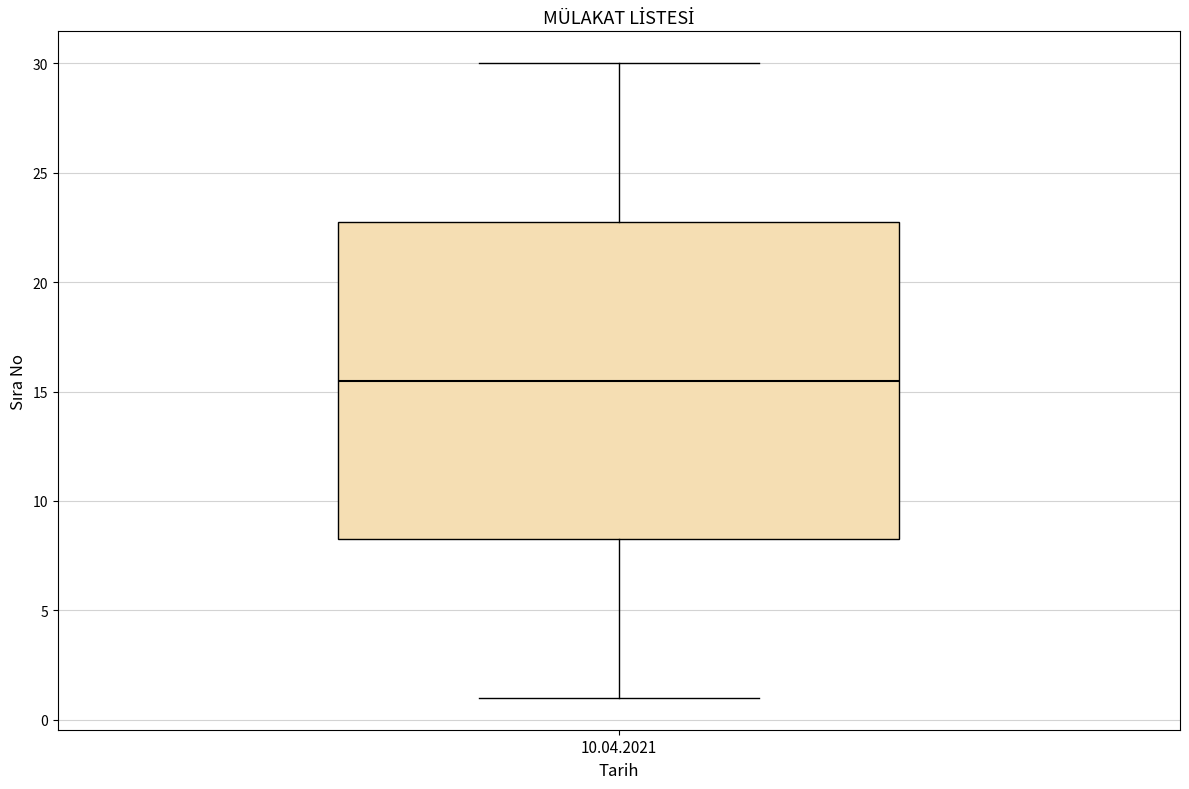

Read this box plot against the y-axis: the position of the median line, the range covered by the box, and the ends of both whiskers. The values are not printed on the chart, so give them approximately, as read against the axis.

median 15.5, box 8.5 to 23.0, whiskers 1.0 to 30.0